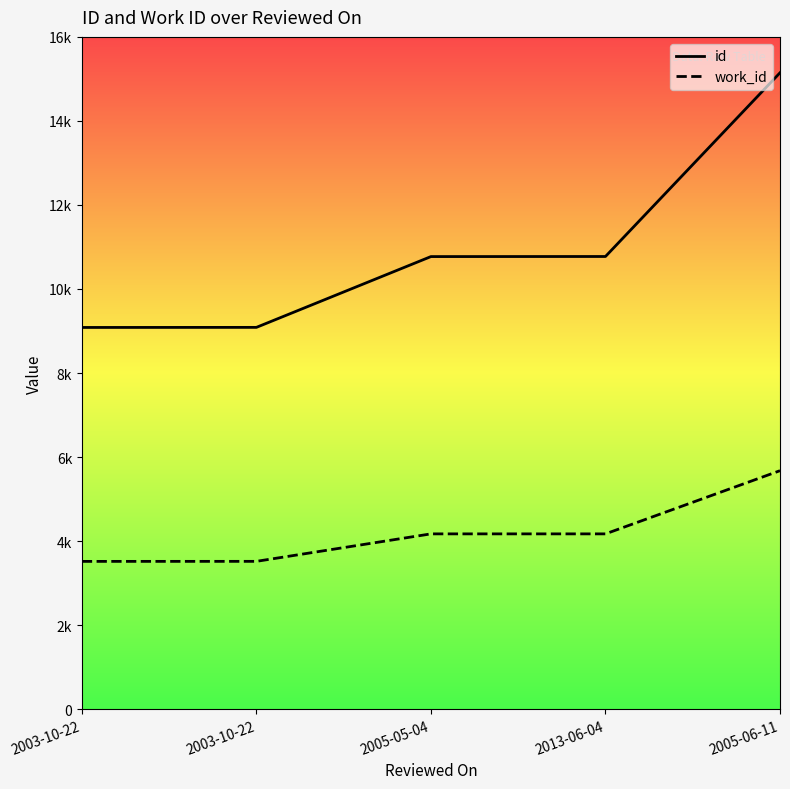

What is the maximum value shown in the chart?

15146